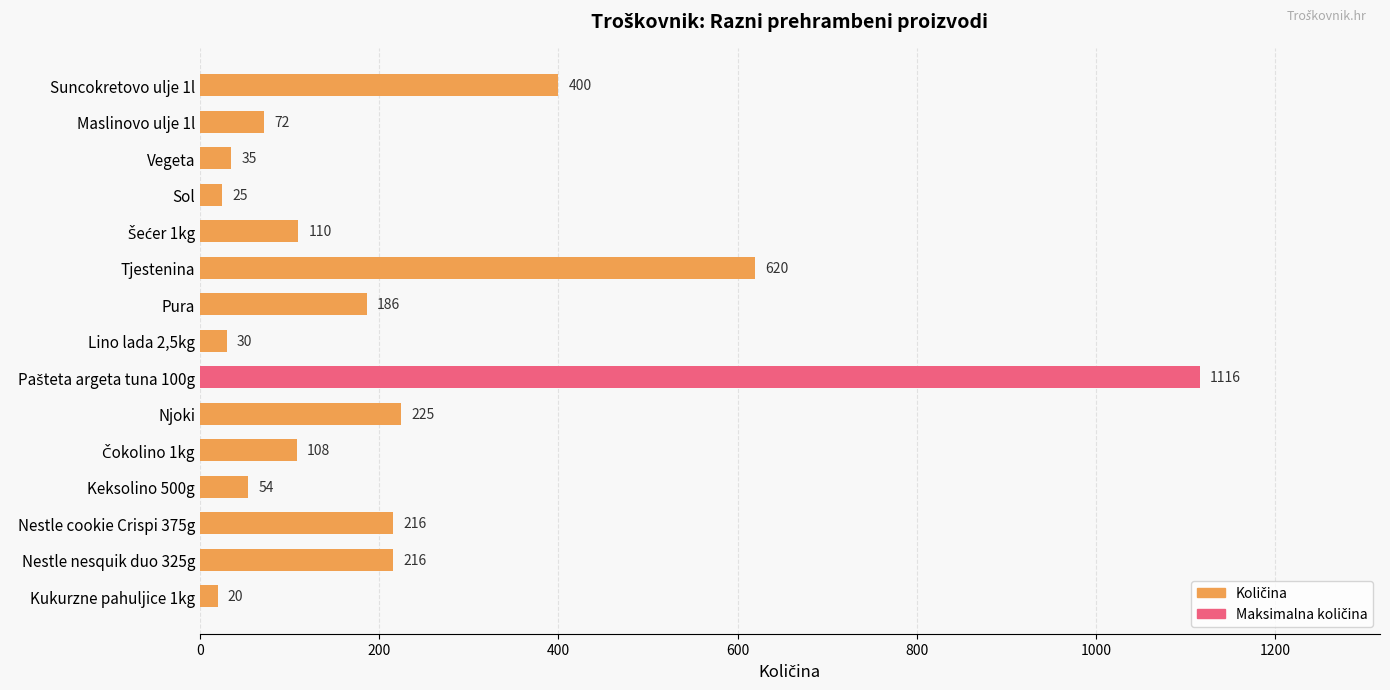

What is the smallest value displayed?

20